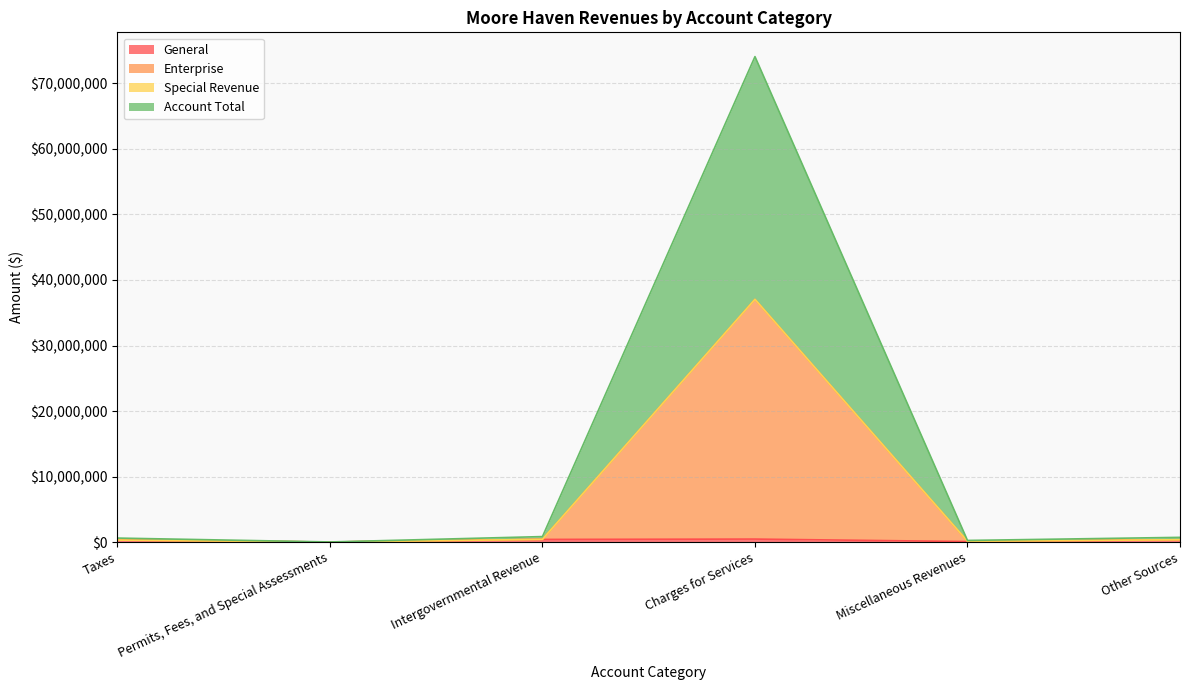

What is the lowest value of the Account Total series?

23374